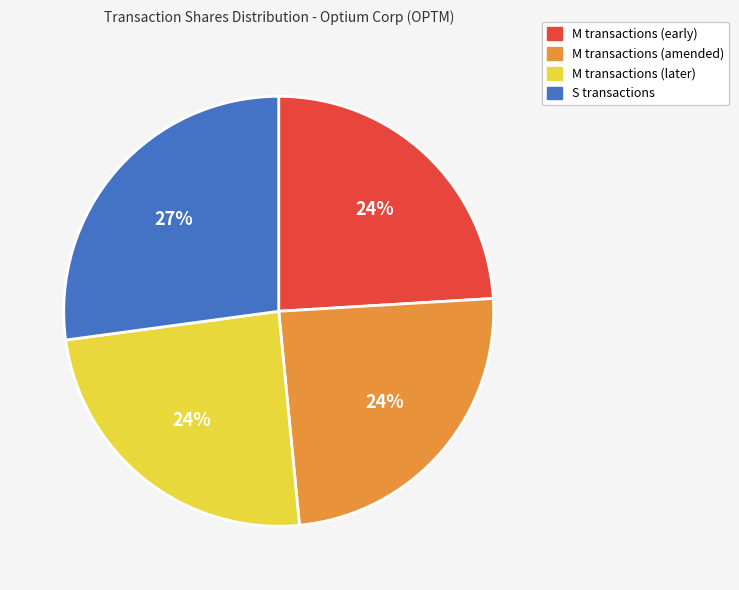

To the nearest percent, what is the average slice percentage?

25%